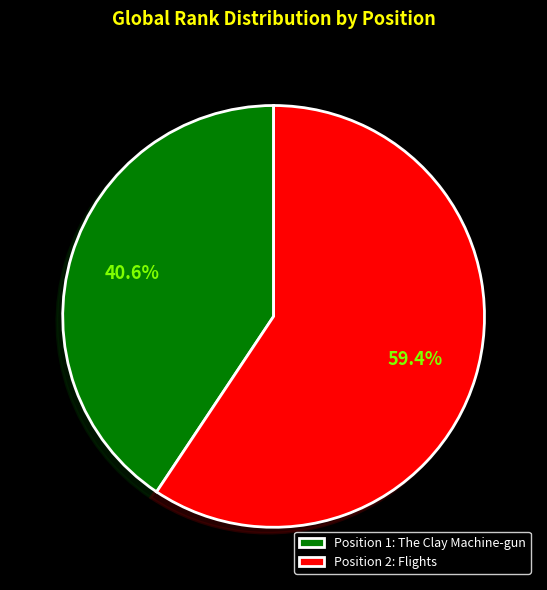

Combined, do Position 1: The Clay Machine-gun and Position 2: Flights account for over 50%?

Yes